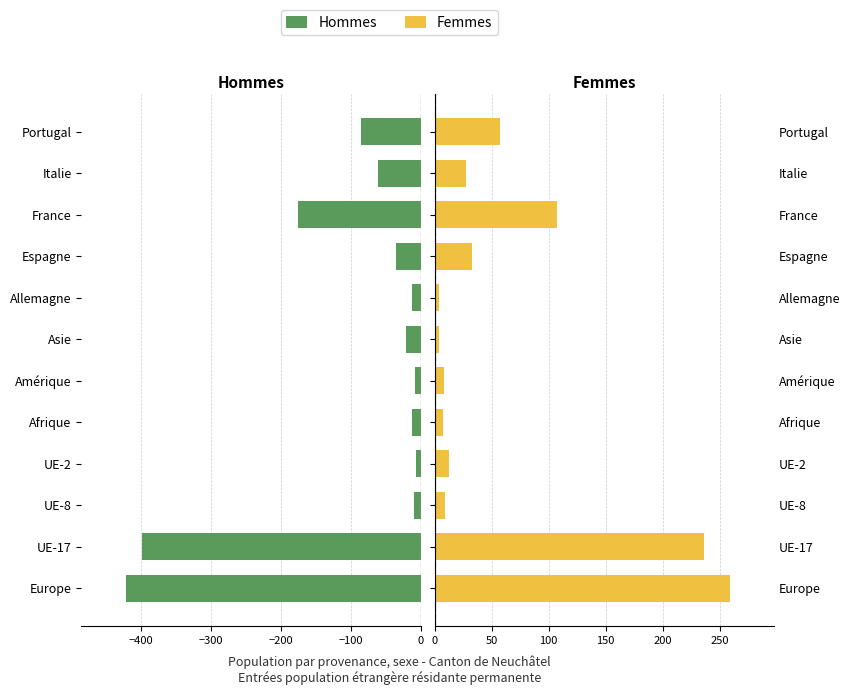

Which has a higher value, UE-8 or UE-2?

UE-2